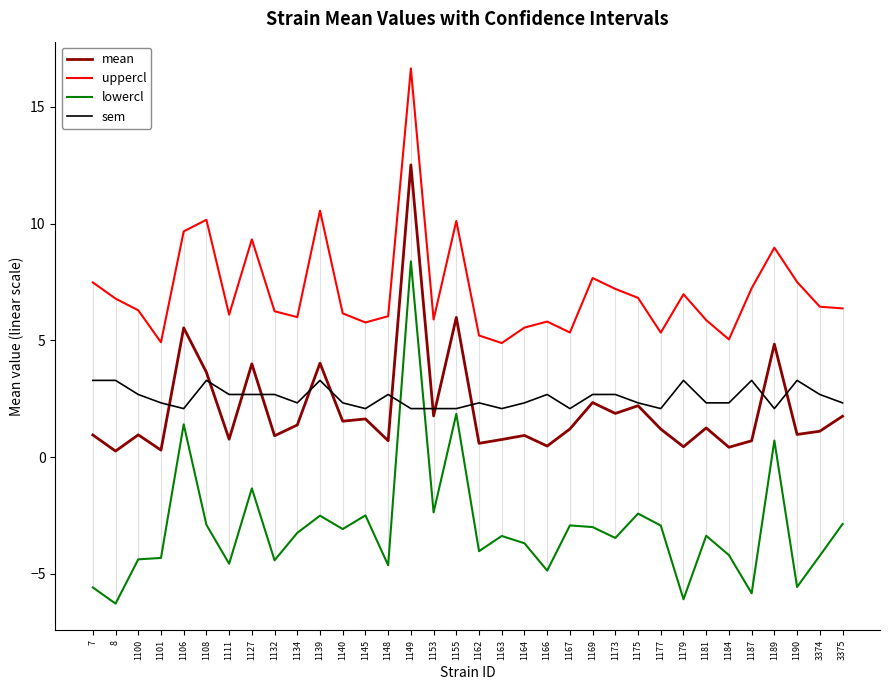

What is the difference between the highest and lowest values at 7?

13.1